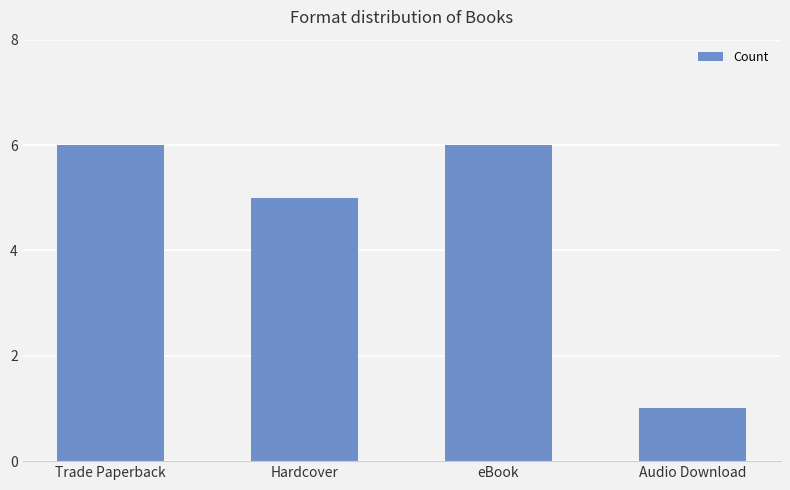

What is the difference between the values at Trade Paperback and Audio Download?

5